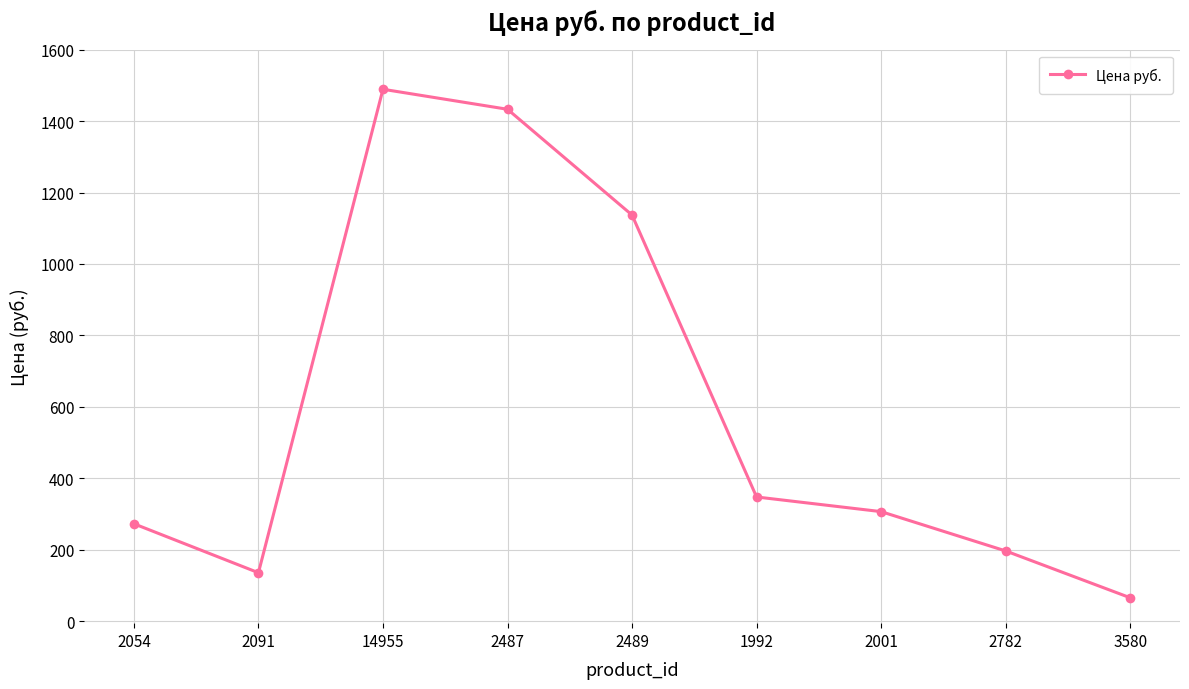

The chart shows a value of 103 at 2782. True or false?

False